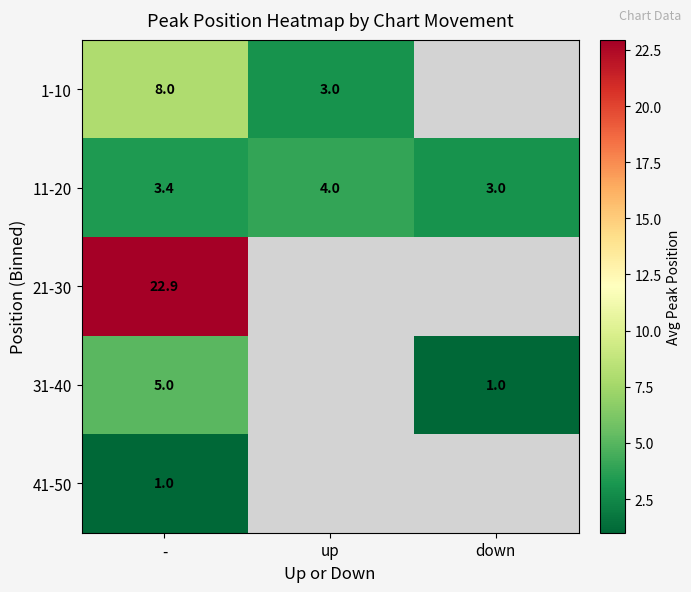

Is the value of 11-20 at up greater than the value of 21-30 at -?

No